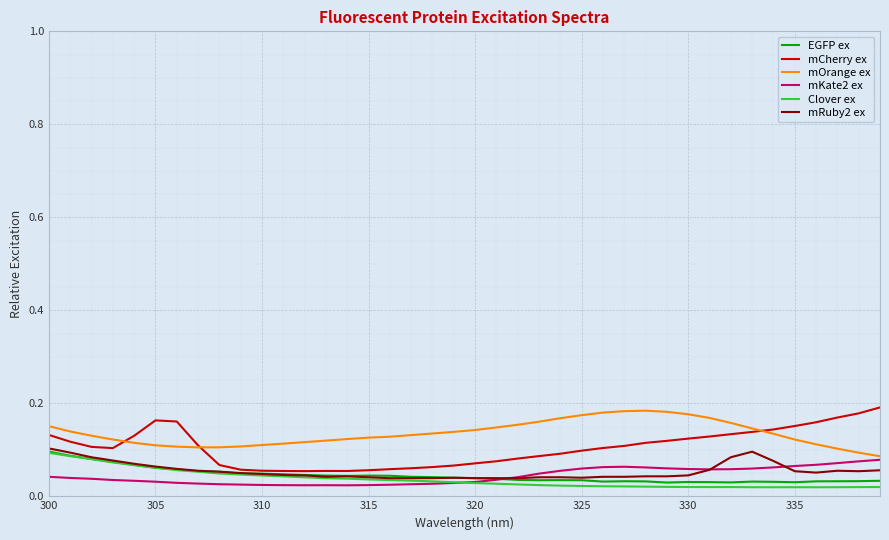

True or false: mRuby2 ex and mOrange ex intersect in this chart.

False